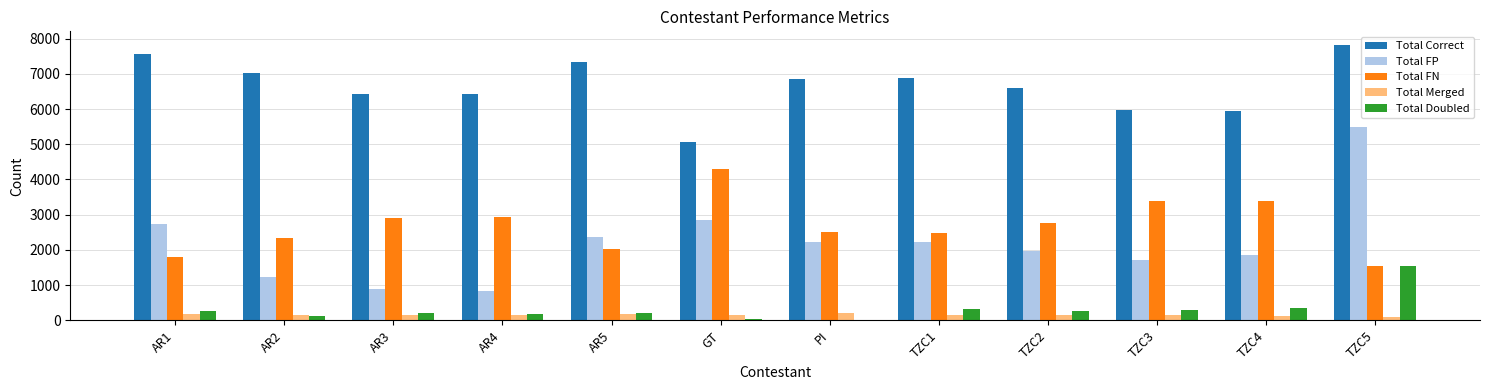

True or false: Total FN has a value of 3402 at TZC4.

True